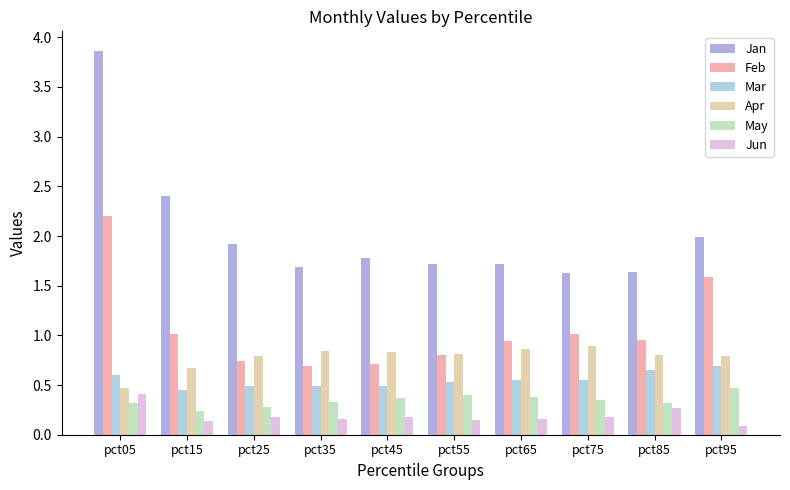

How many bars are there in total?

60